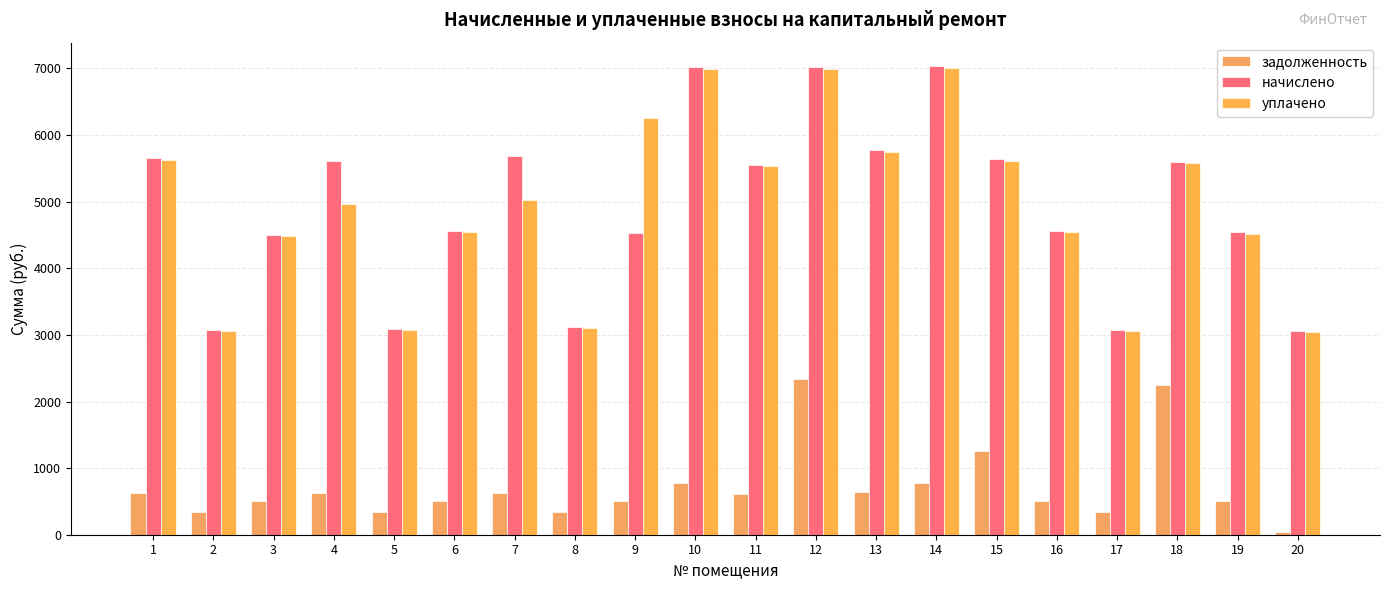

What are all the series names shown in the legend?

задолженность, начислено, уплачено